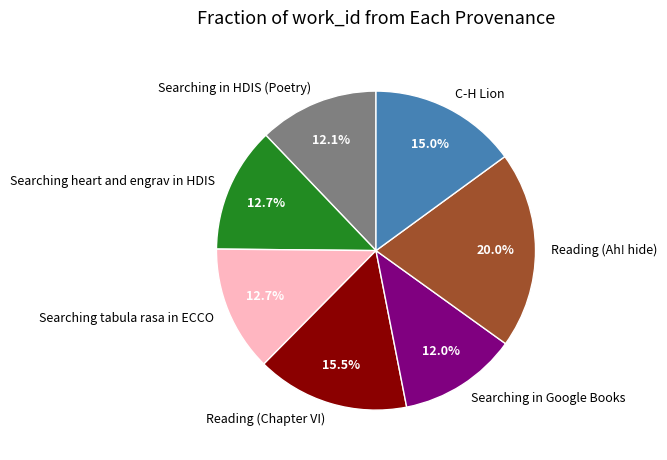

Which has a higher value, Searching heart and engrav in HDIS or C-H Lion?

C-H Lion